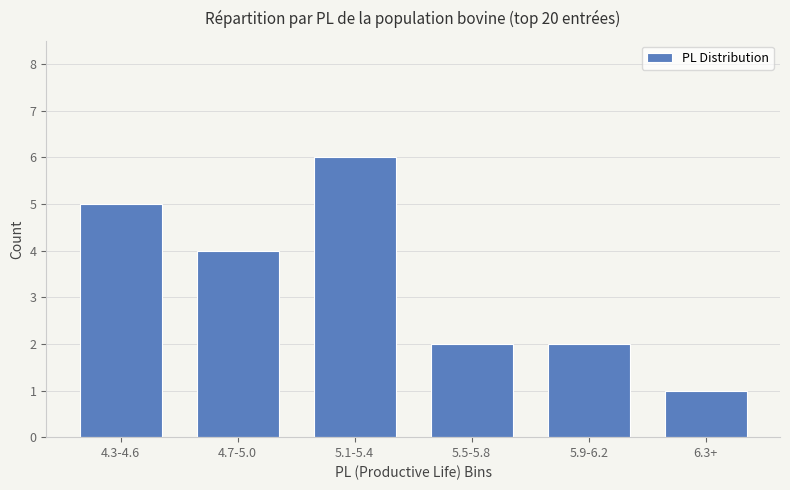

What is the approximate value at 4.7-5.0?

4